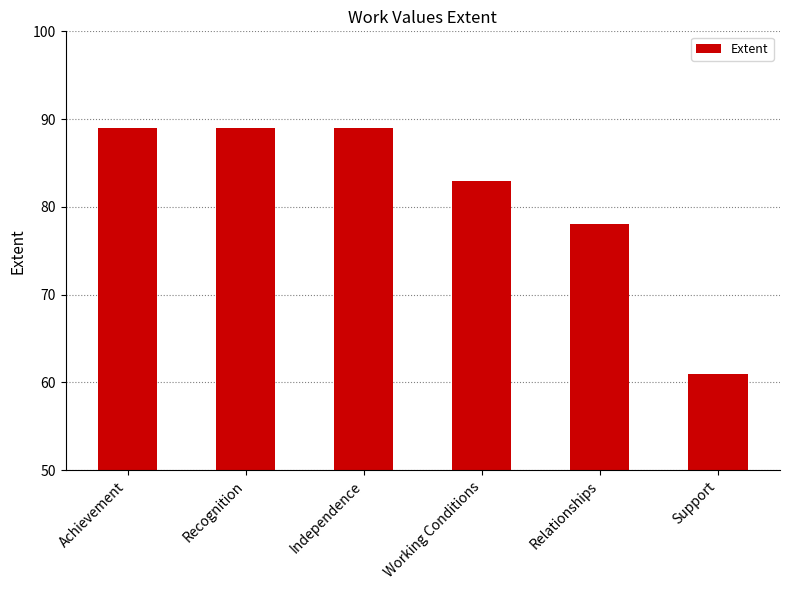

What is the difference between the values at Relationships and Working Conditions?

5